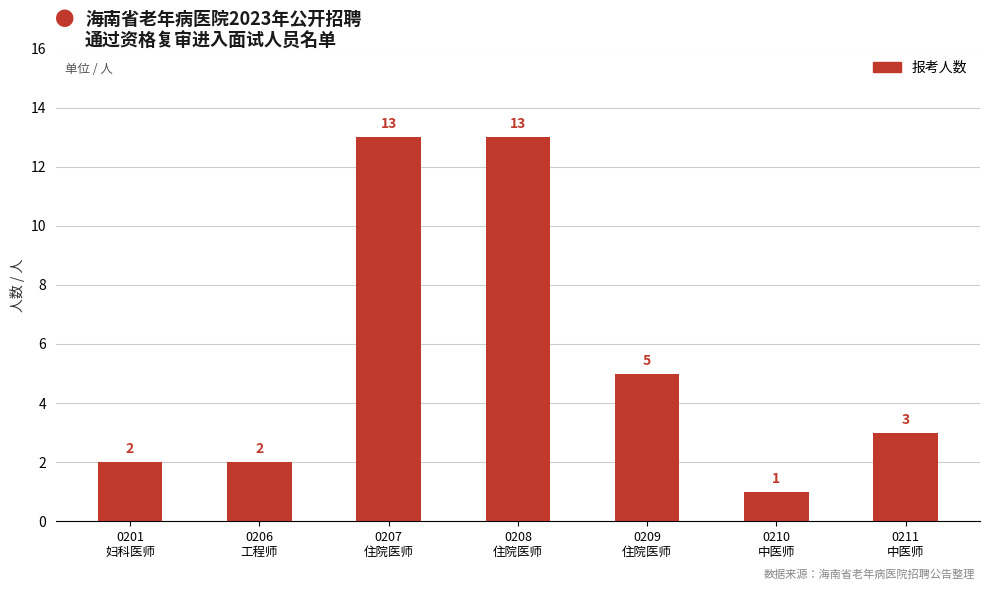

Where is the data nearest to the value 7?

0209
住院医师